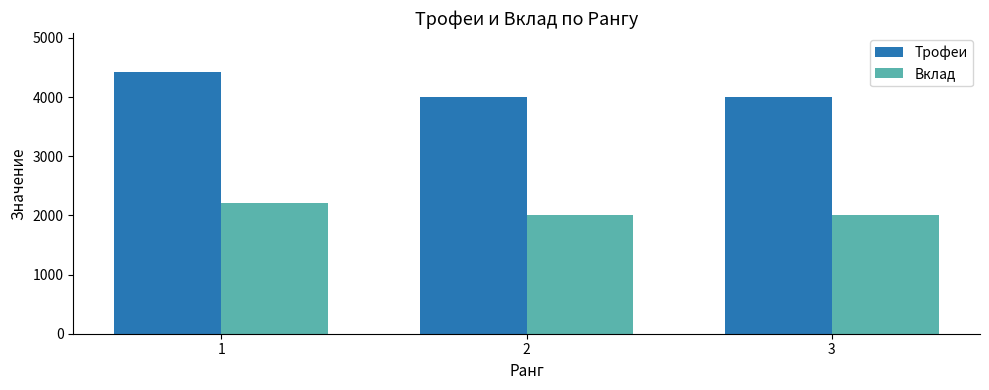

Is the value of Трофеи at 2 greater than the value of Вклад at 1?

Yes